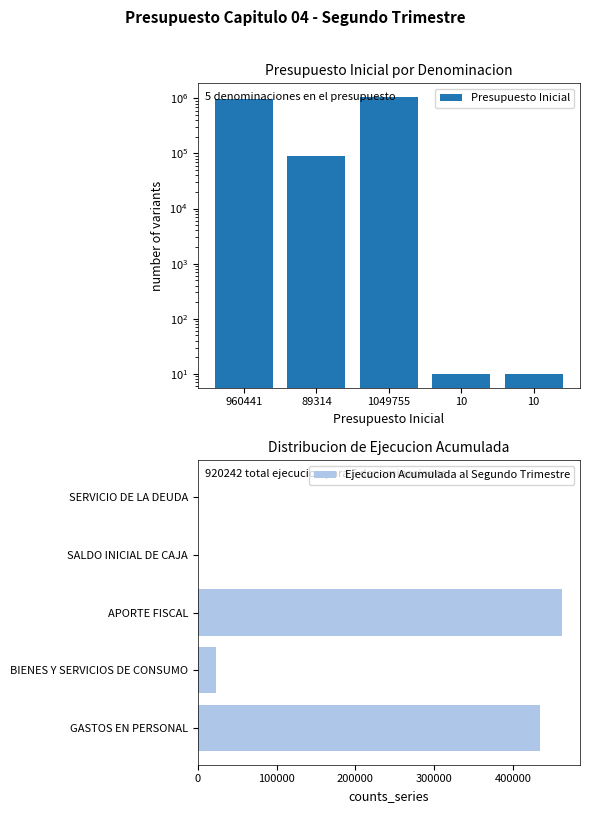

True or false: Presupuesto Inicial has a value of 960441 at 960441.

True